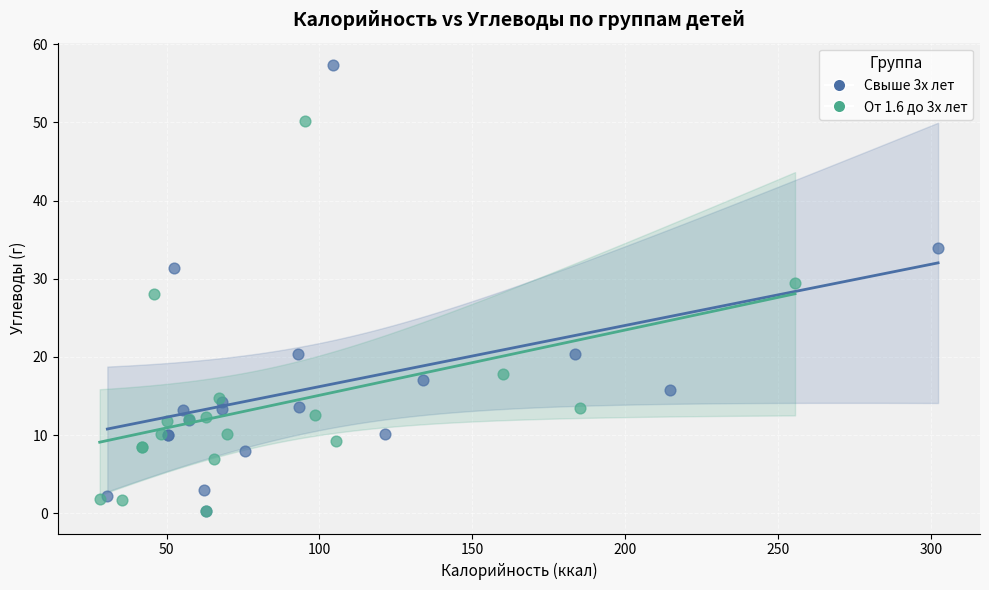

What are all the series names shown in the legend?

Свыше 3х лет, От 1.6 до 3х лет